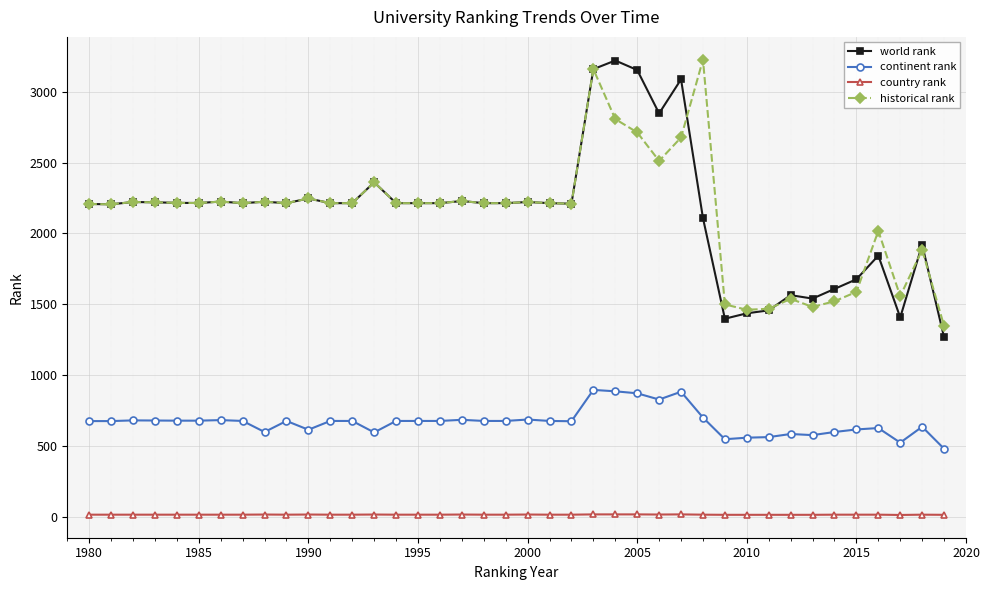

True or false: continent rank and historical rank intersect in this chart.

False